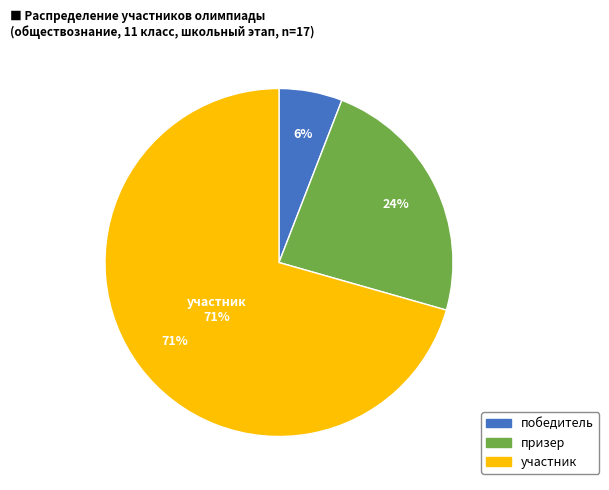

How many segments does this pie chart have?

3